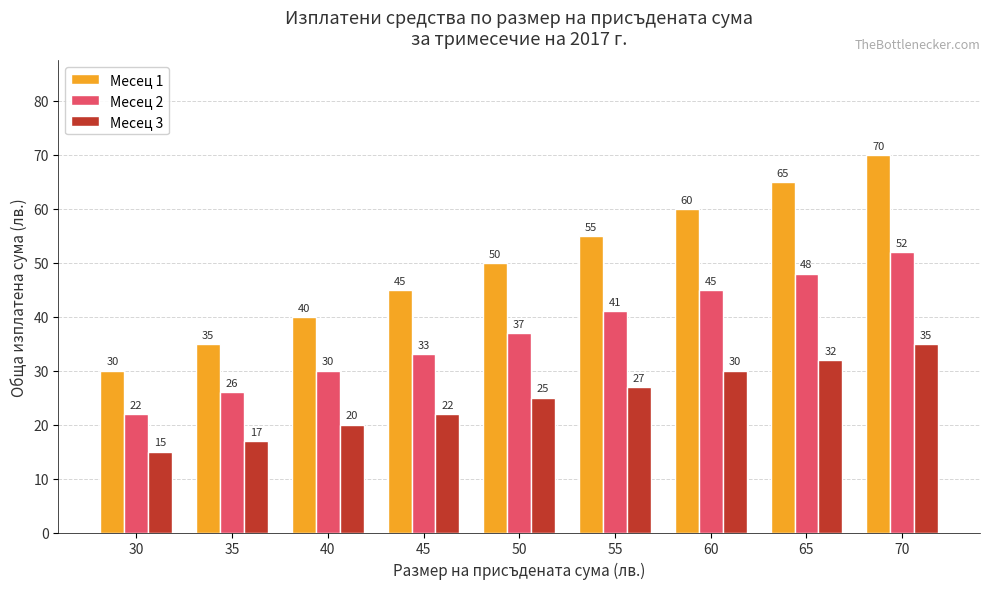

What is the greatest value displayed?

70